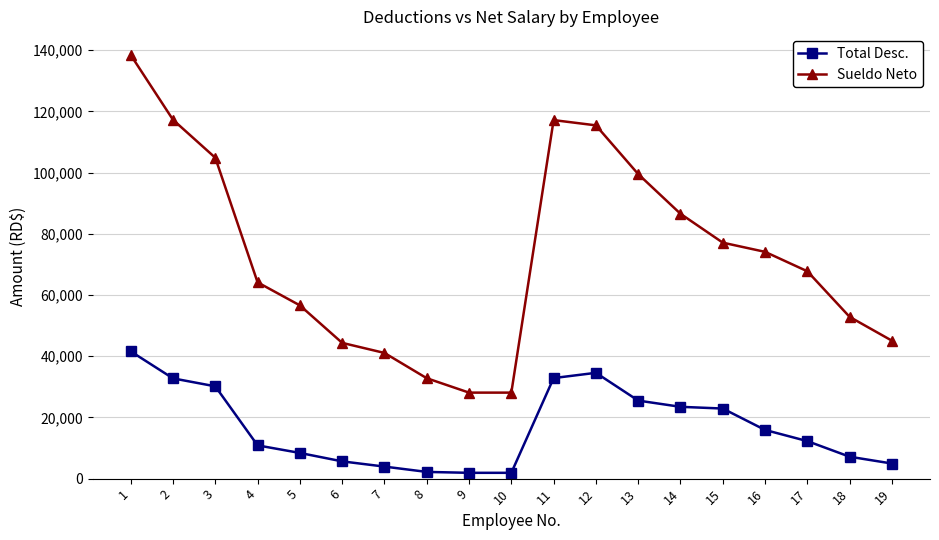

What is the maximum value shown in the chart?

138413.6